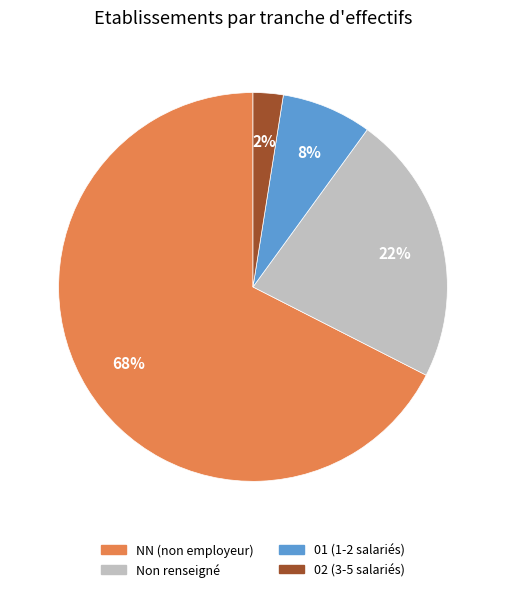

To the nearest percent, what is the average slice percentage?

25%